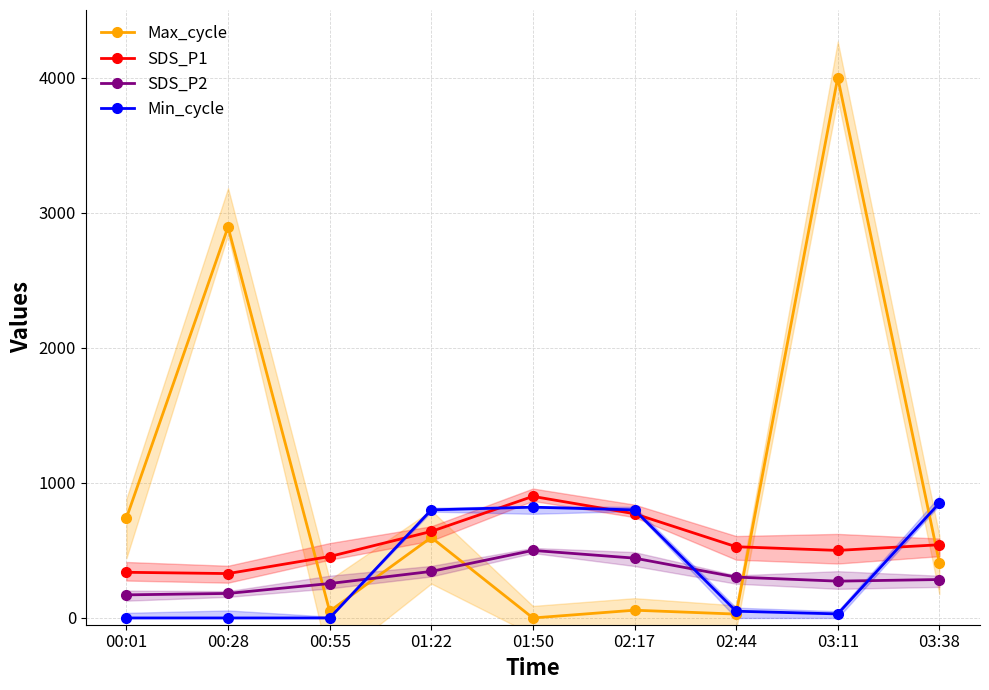

True or false: SDS_P2 and SDS_P1 intersect in this chart.

False